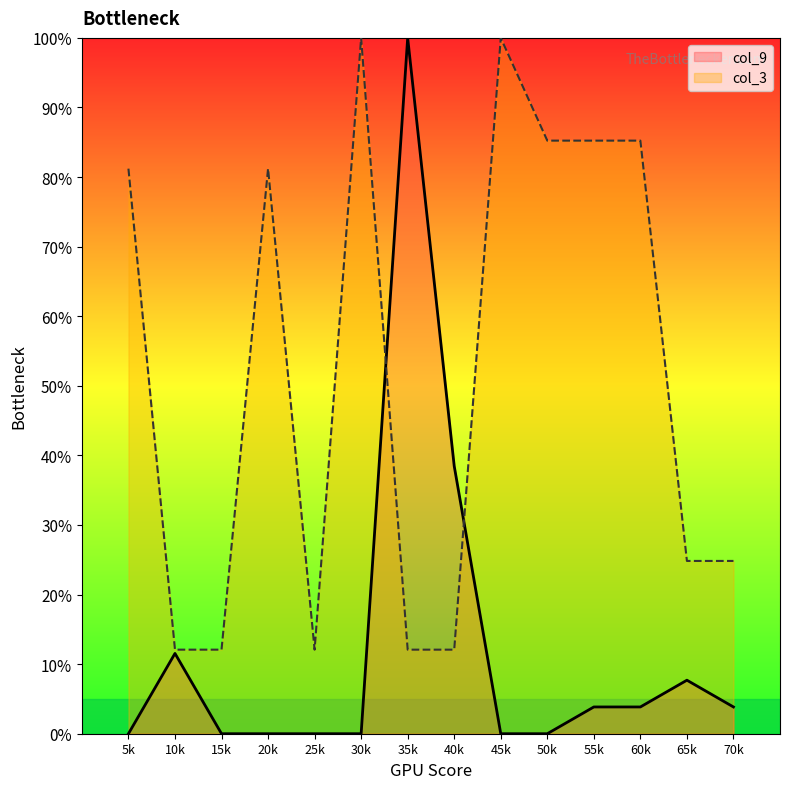

At how many categories does at least one series exceed 34?

9